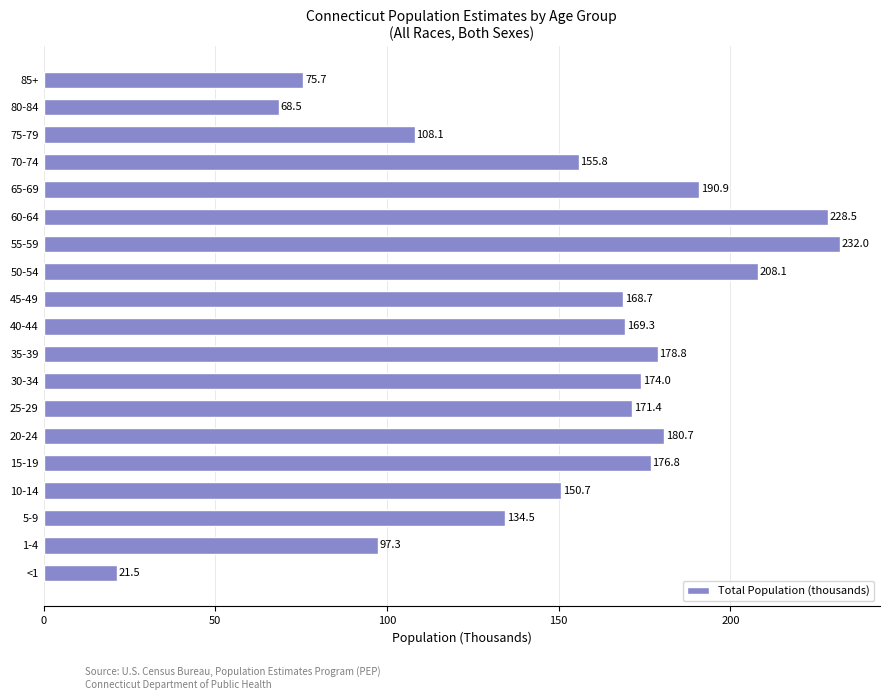

Reading bottom to top, transcribe all the data shown in this chart.

<1=21.5	1-4=97.3	5-9=134.5	10-14=150.7	15-19=176.8	20-24=180.7	25-29=171.4	30-34=174.0	35-39=178.8	40-44=169.3	45-49=168.7	50-54=208.1	55-59=232.0	60-64=228.5	65-69=190.9	70-74=155.8	75-79=108.1	80-84=68.5	85+=75.7